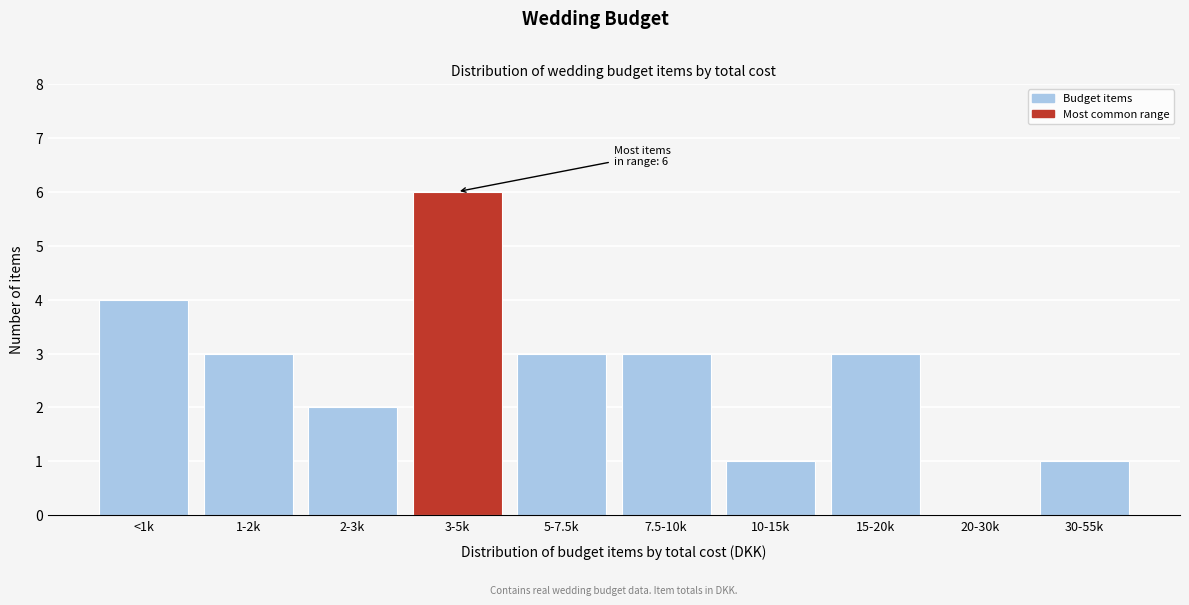

Reading left to right, extract all data points from this chart.

<1k=4	1-2k=3	2-3k=2	3-5k=6	5-7.5k=3	7.5-10k=3	10-15k=1	15-20k=3	20-30k=0	30-55k=1